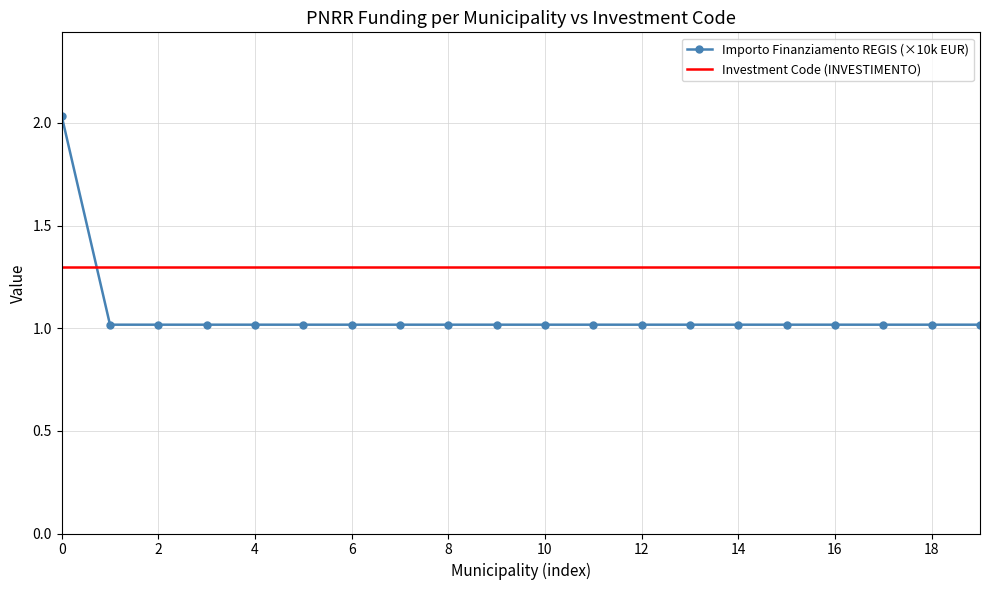

Which series has the largest range (max minus min)?

Importo Finanziamento REGIS (×10k EUR)